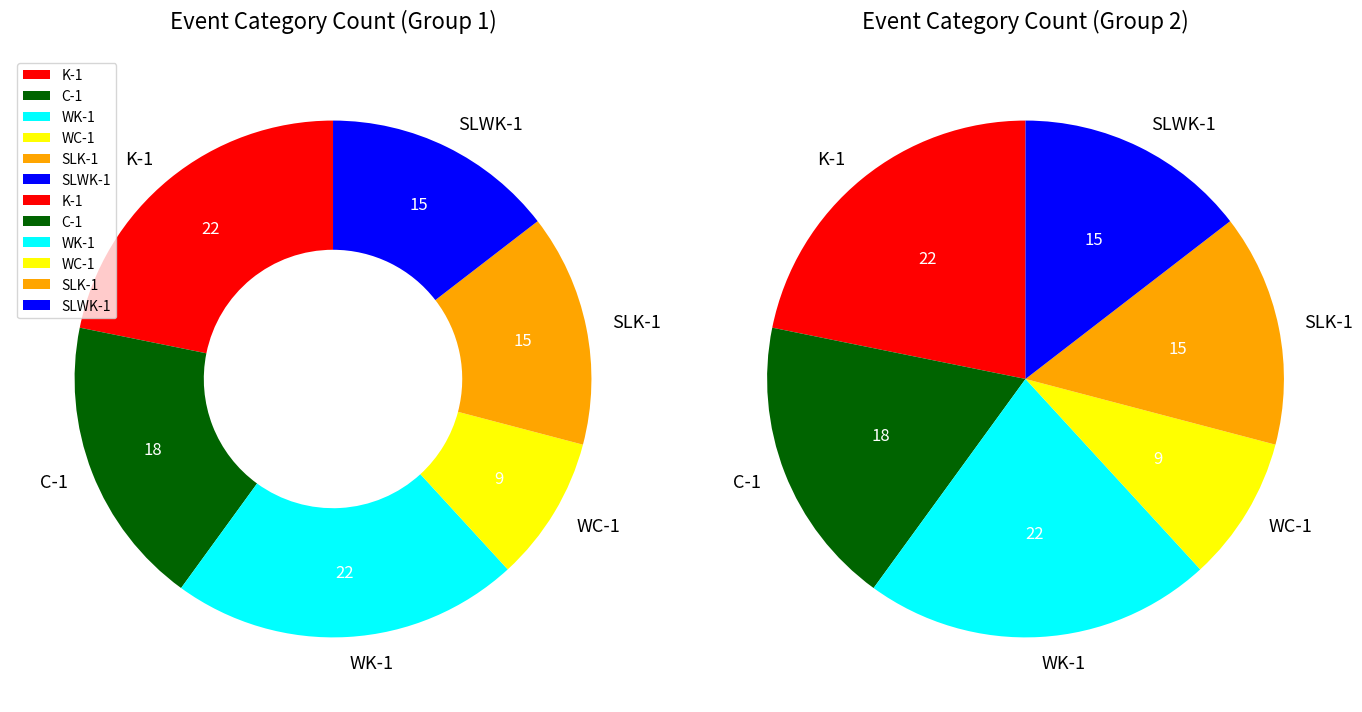

Is K-1 the majority of the pie?

No